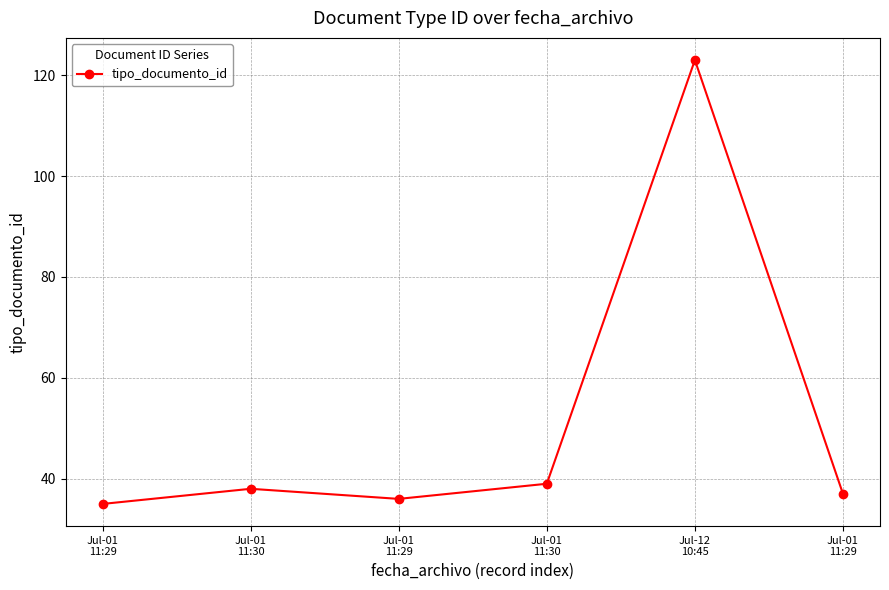

Which has a higher value, Jul-01
11:29 or Jul-12
10:45?

Jul-12
10:45